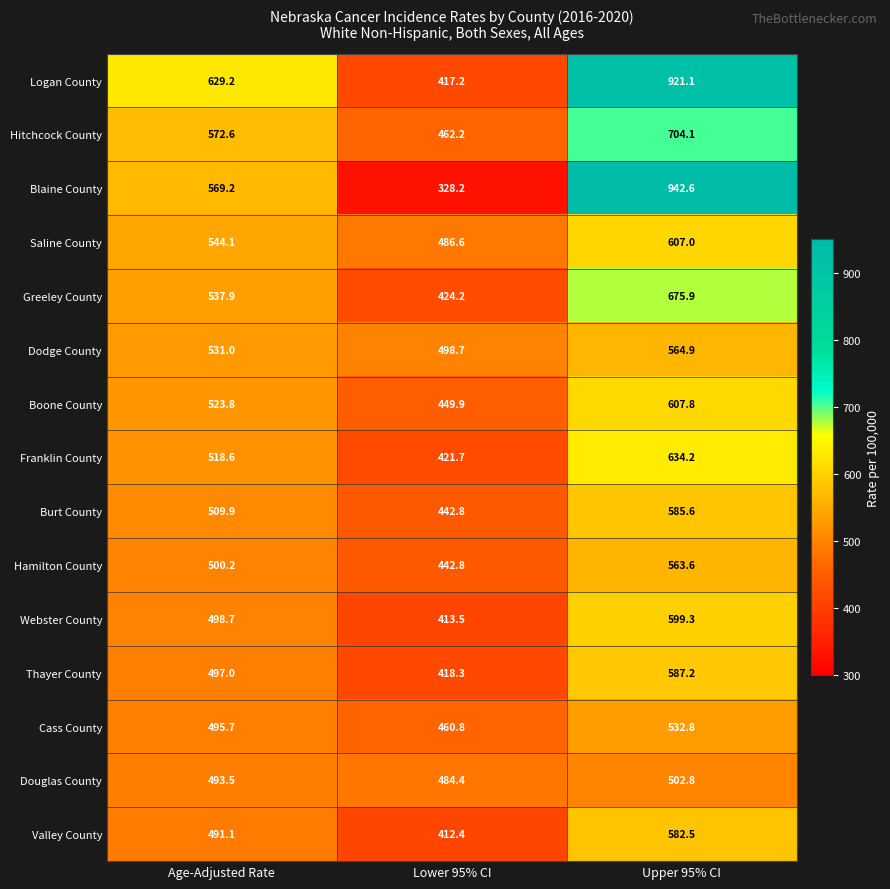

What is the sum of all Burt County values?

1538.3